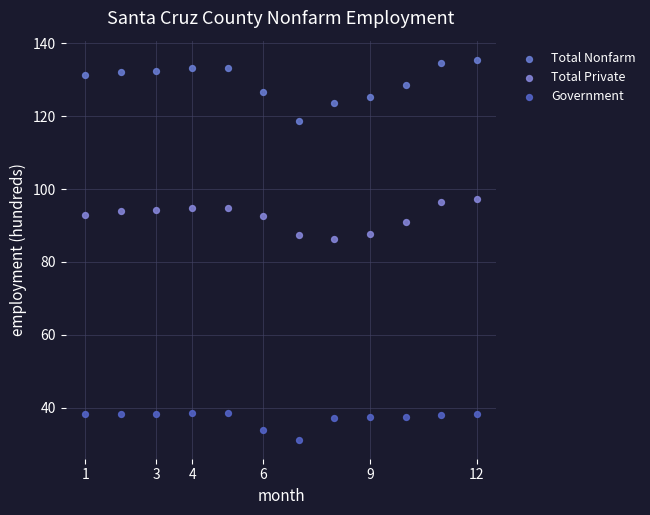

What is the X range (max minus min) for the scatter plot?

11.0